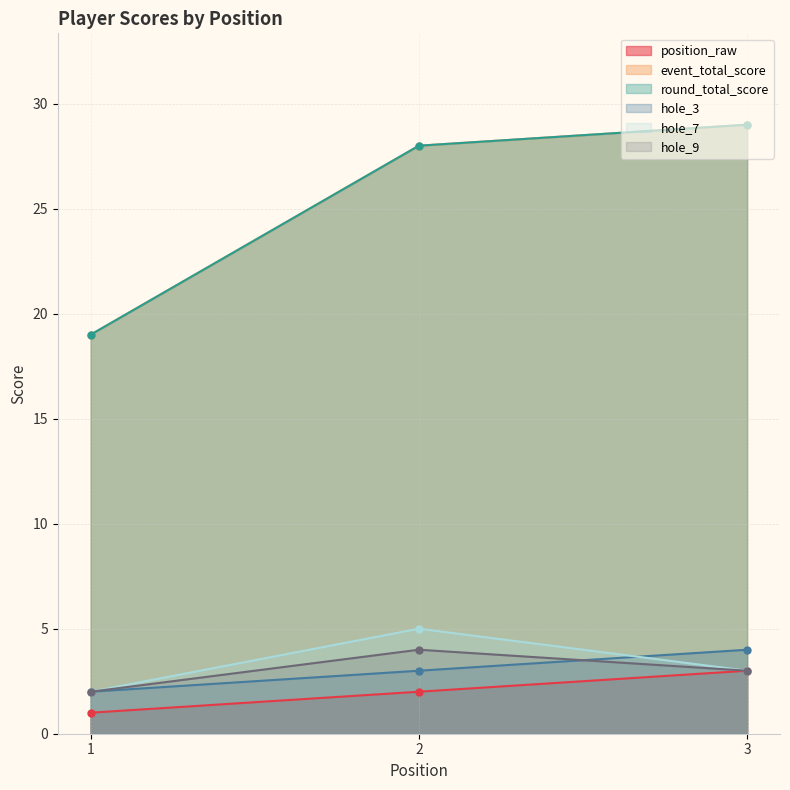

How many hole_7 values are between 2 and 5?

3